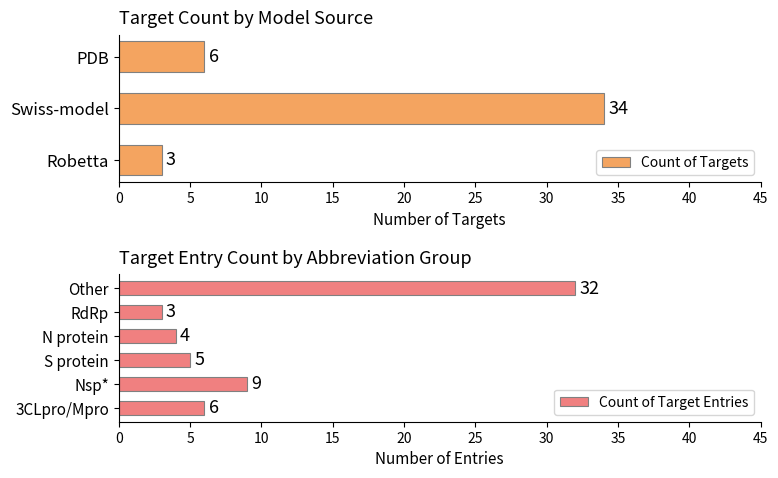

At which category does the chart reach its peak across all series?

Swiss-model